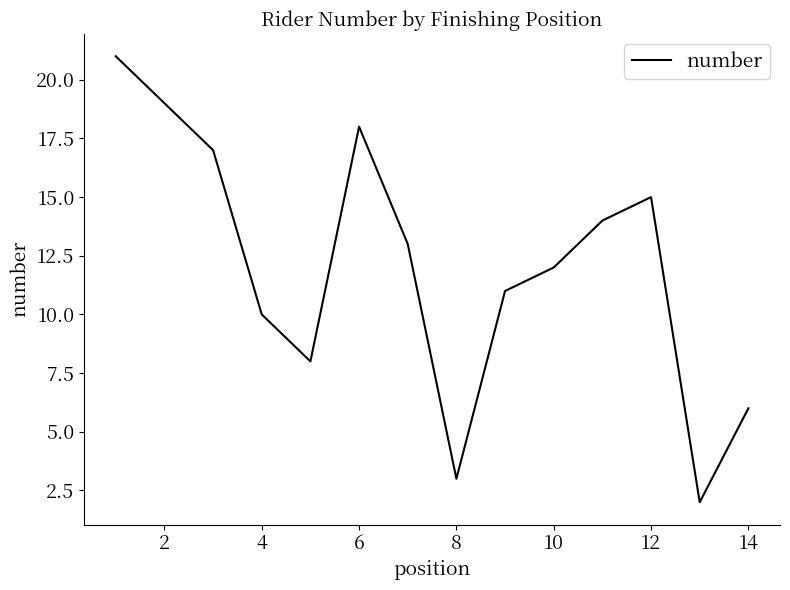

What is the difference between the maximum and minimum values?

19